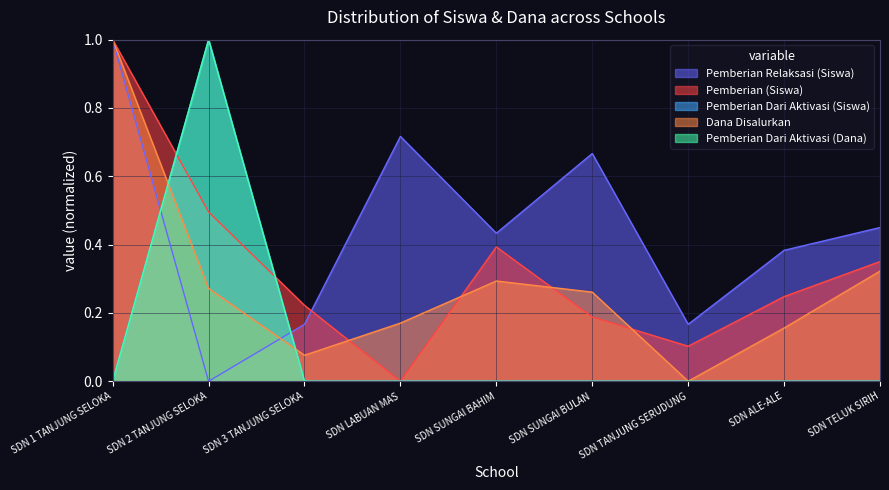

How many series are shown in this chart?

5